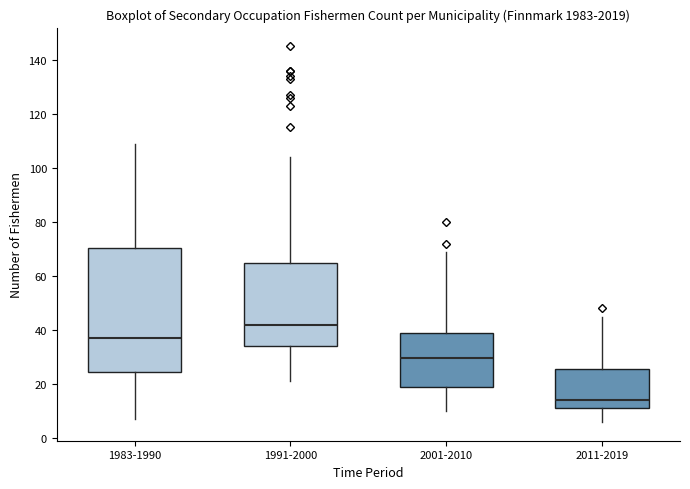

Reading left to right, transcribe this box plot: for each box, give where its median line is, the range the box spans, and where its two whiskers end, as read against the y-axis. The values are not printed on the chart, so give them approximately, as read against the axis.

1983-1990: median 38, box 24 to 70, whiskers 8 to 110
1991-2000: median 42, box 34 to 66, whiskers 22 to 104
2001-2010: median 30, box 20 to 40, whiskers 10 to 70
2011-2019: median 14, box 12 to 26, whiskers 6 to 46